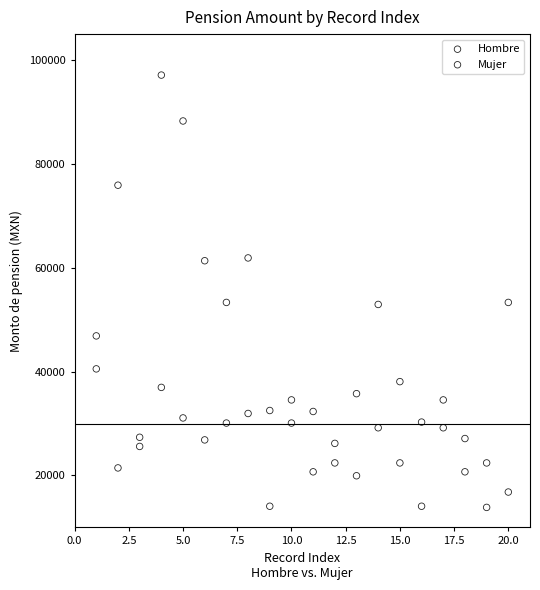

Which series contains the highest Y value?

Hombre